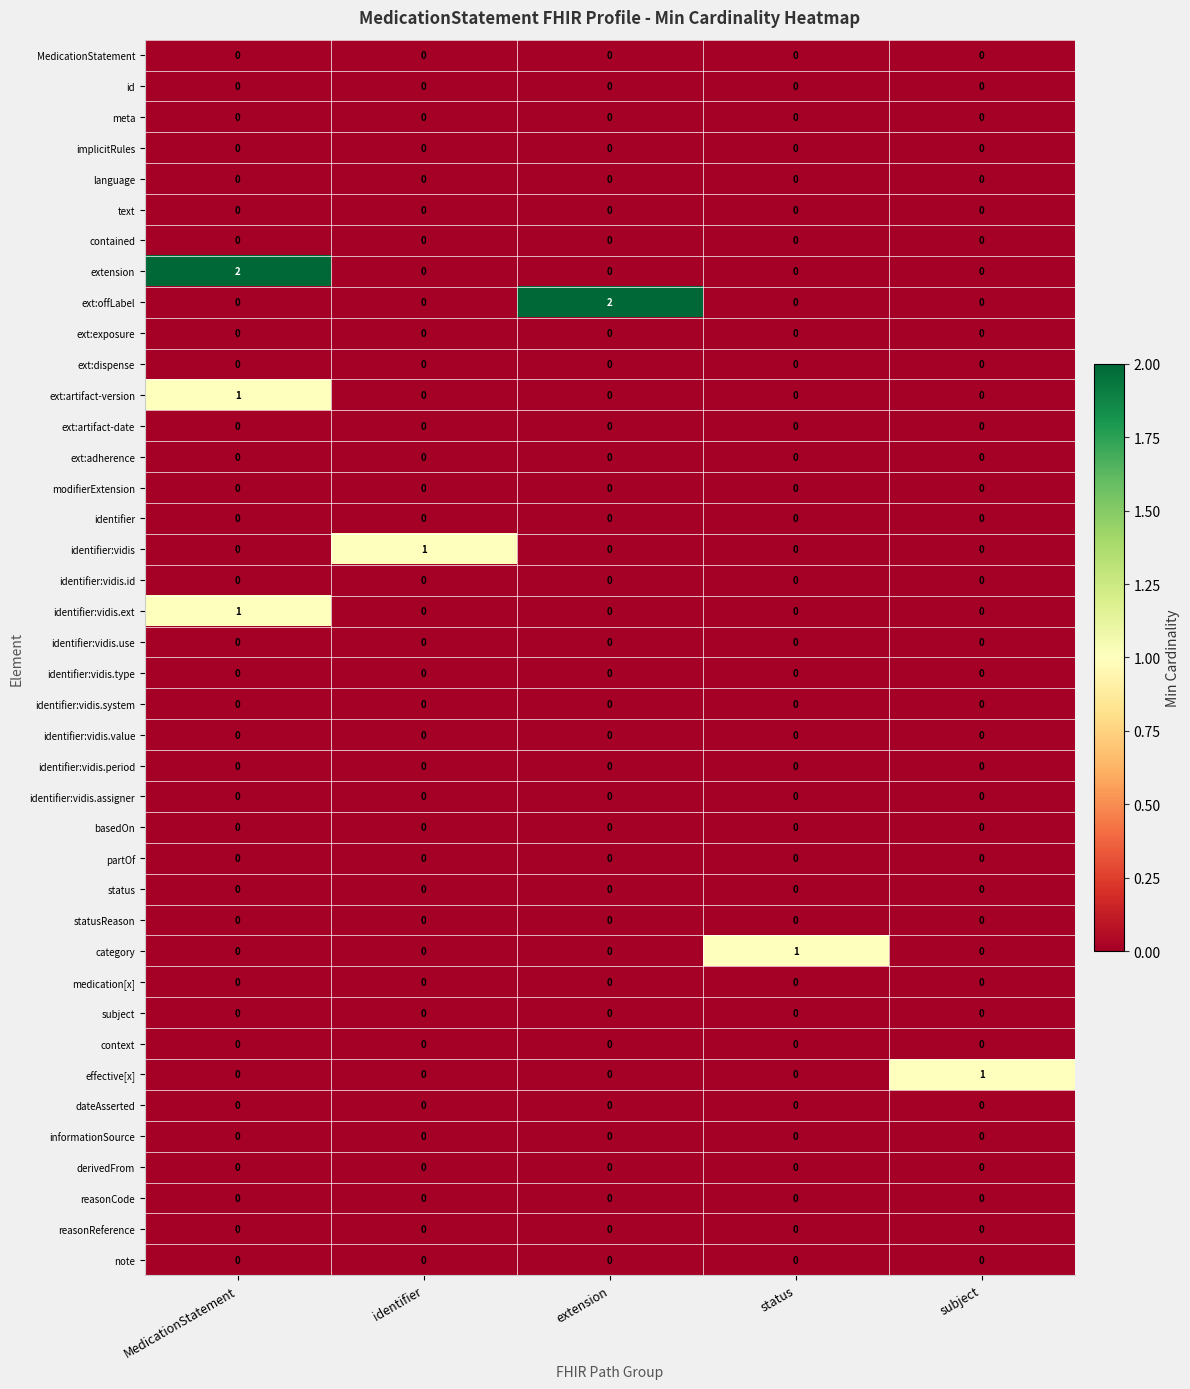

The contained series shows 0 at status. True or false?

True